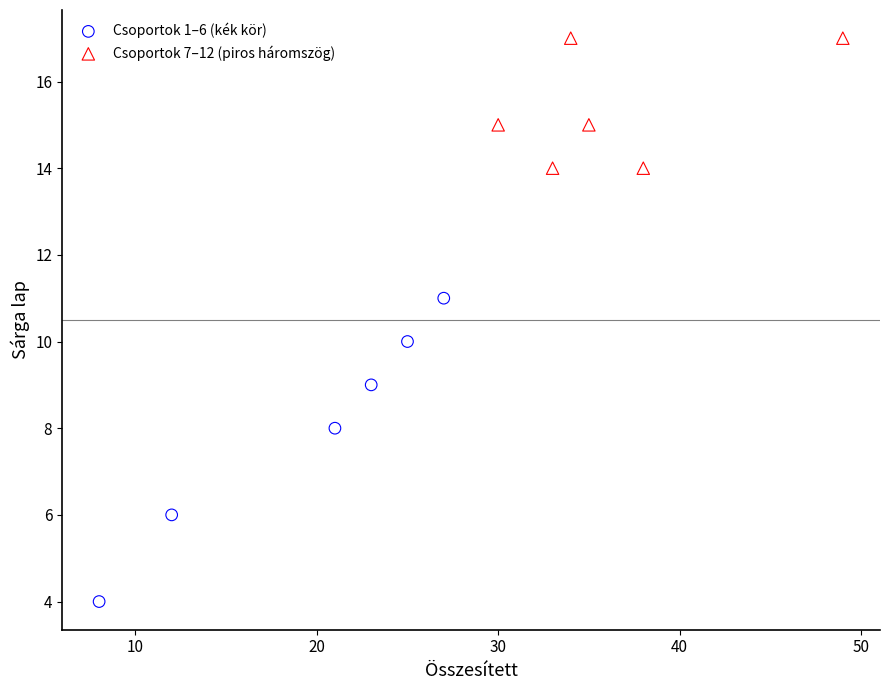

Which series has the widest spread of Y values?

Csoportok 1–6 (kék kör)